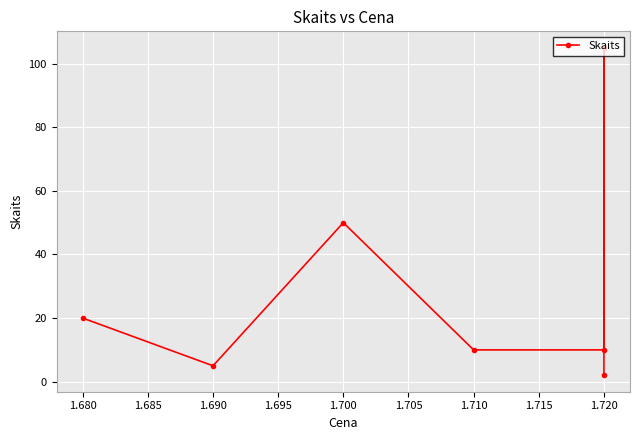

How many distinct data groups are displayed?

1